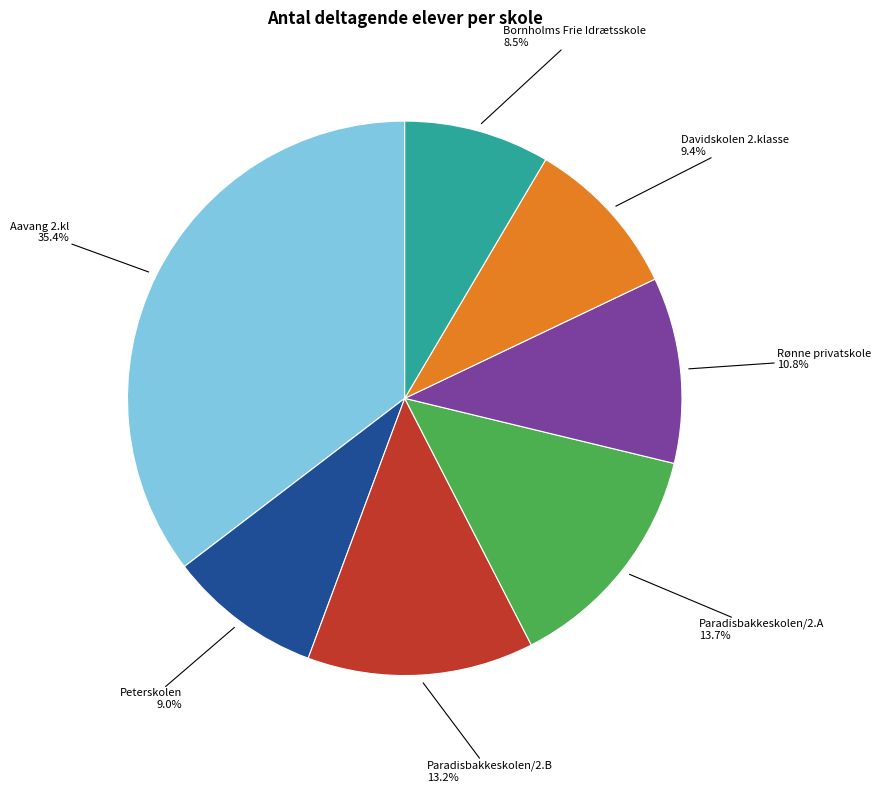

Does Paradisbakkeskolen/2.B account for over 50% of the chart?

No